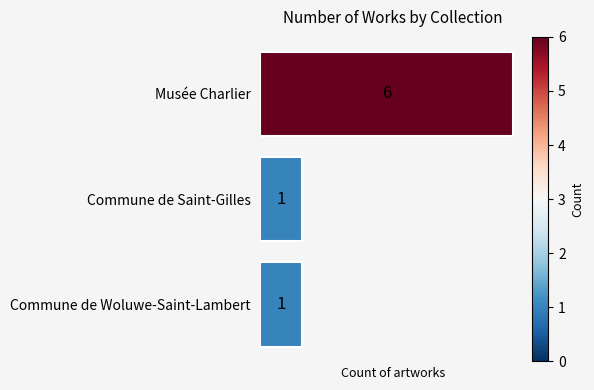

Between Commune de Saint-Gilles and Musée Charlier, which is larger?

Musée Charlier